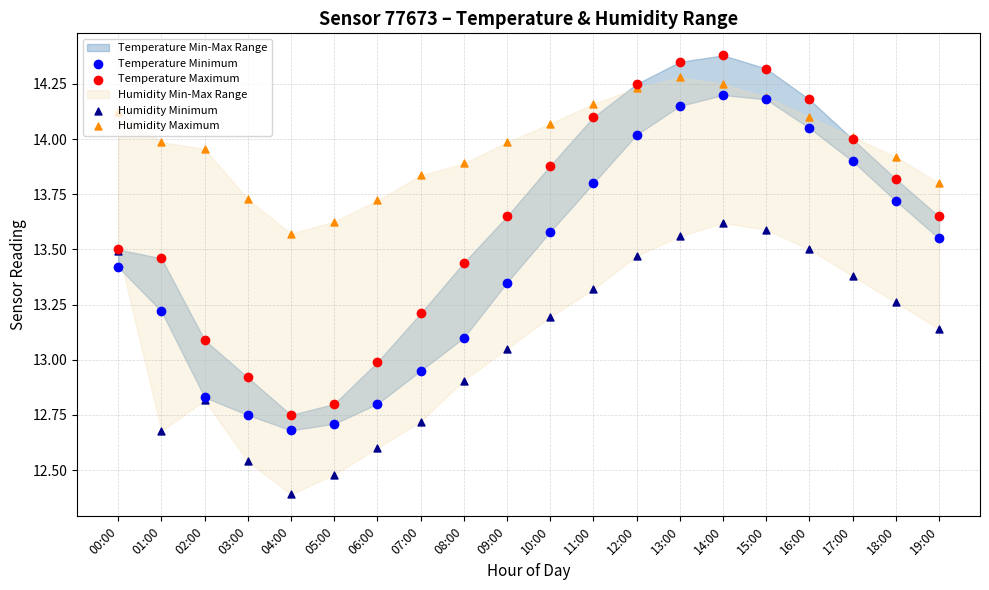

At how many categories does at least one series exceed 12?

20